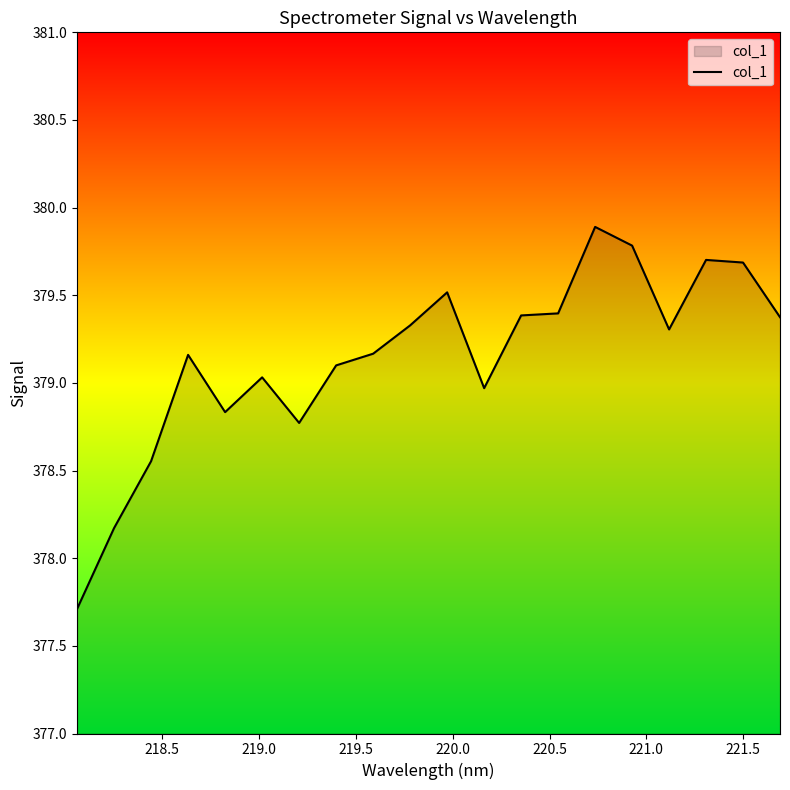

What is the maximum value shown in the chart?

379.9